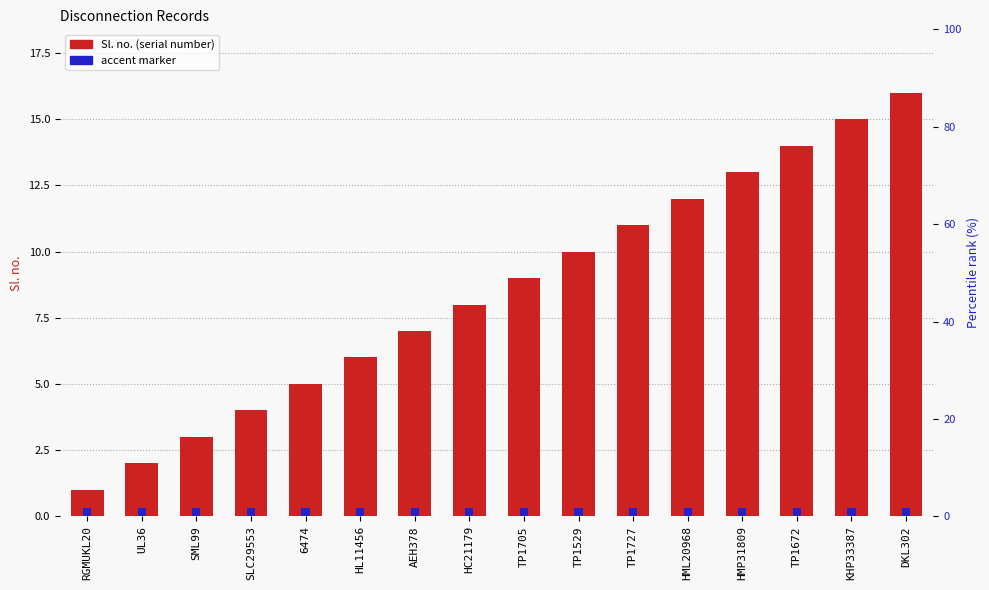

What is the lowest value of the Sl. no. series?

1.0